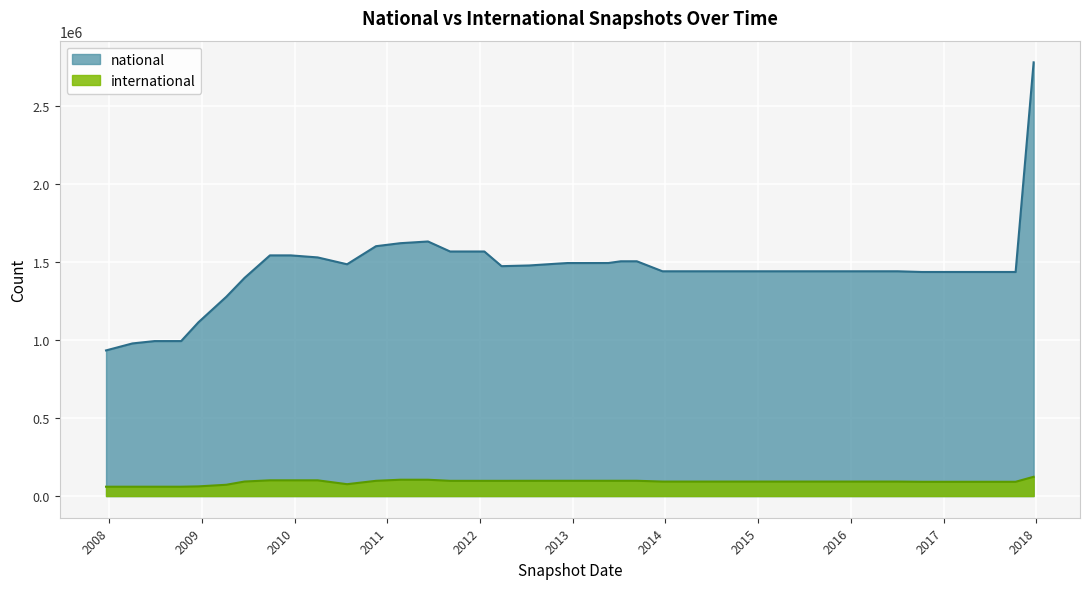

Rank the series by their average value, from highest to lowest.

national, international